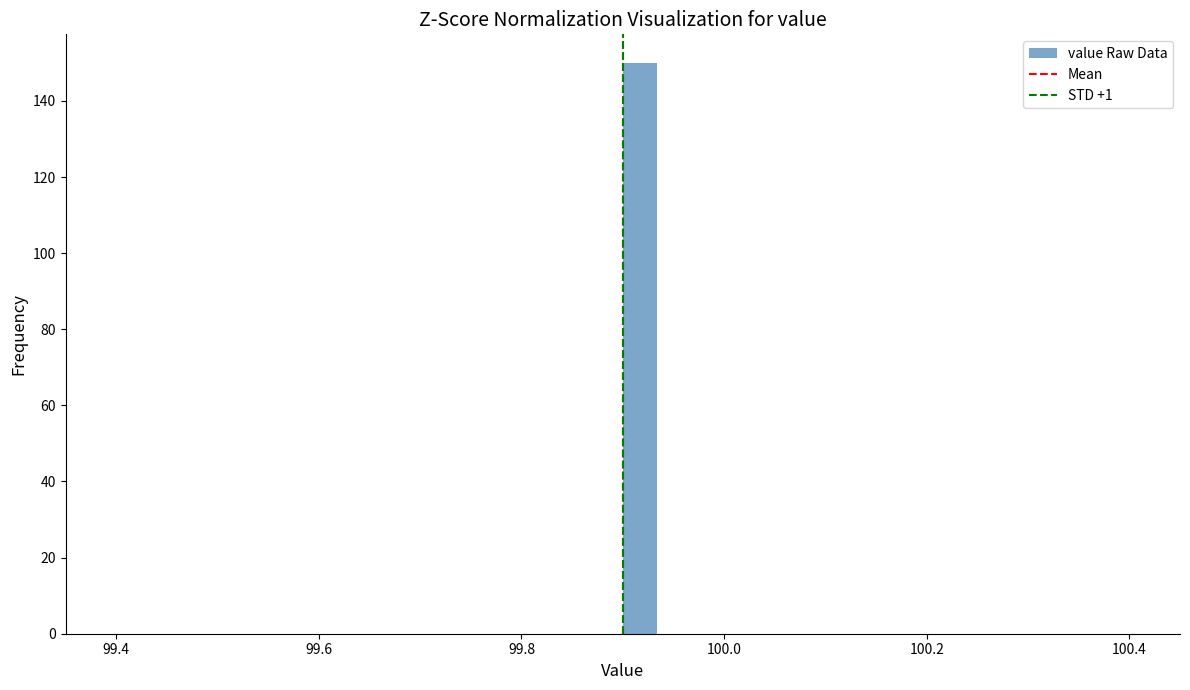

Read against the x-axis, roughly where is the centre of the tallest bar?

99.92